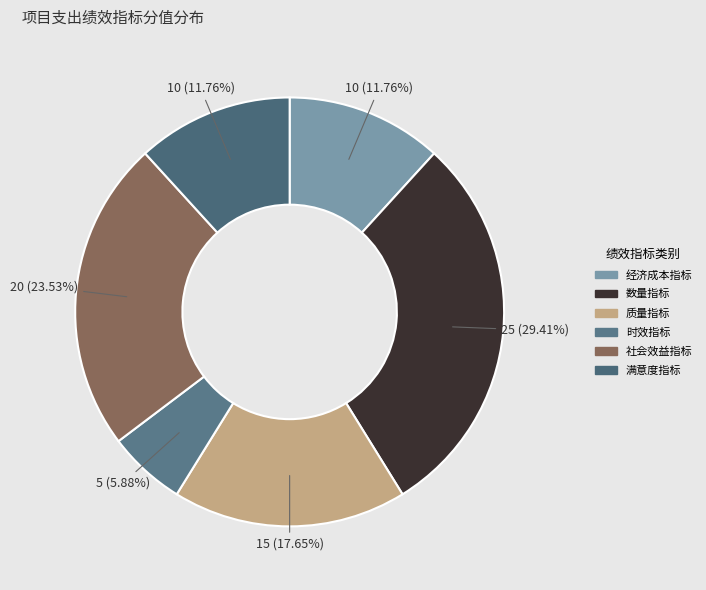

True or false: 经济成本指标 accounts for 12% of the total.

True